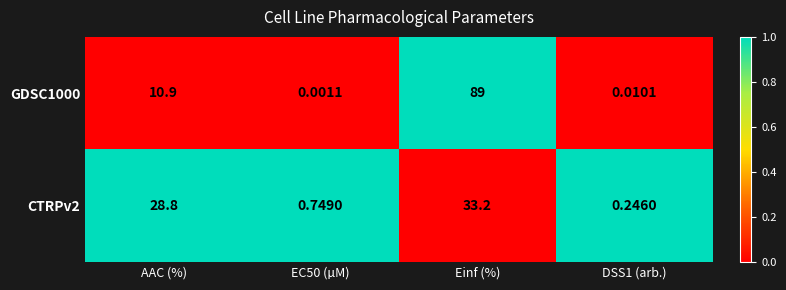

At which label is CTRPv2 closest to 16?

AAC (%)